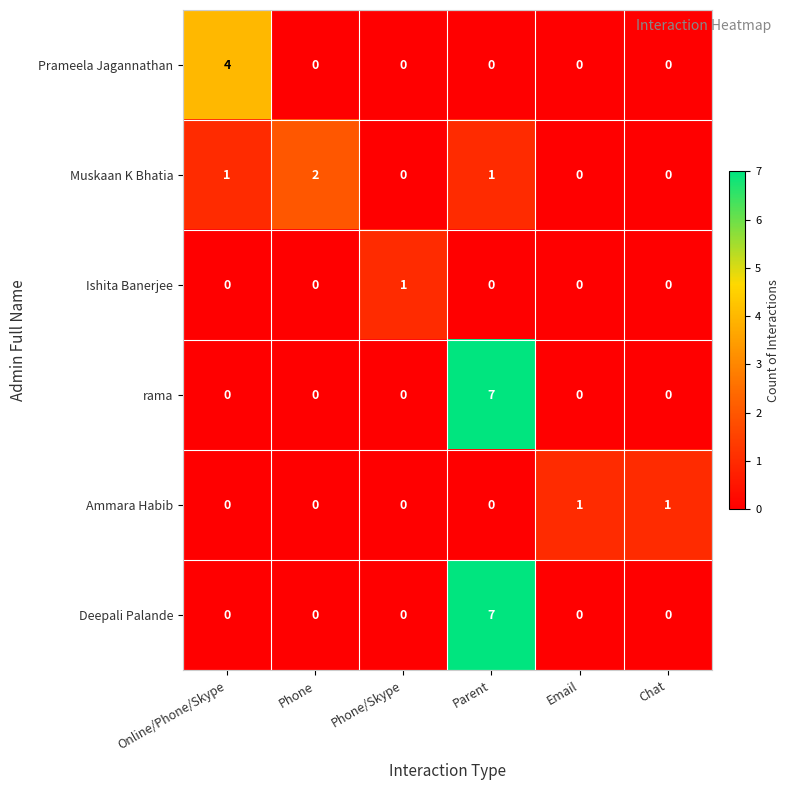

What is the sum of all Muskaan K Bhatia values?

4